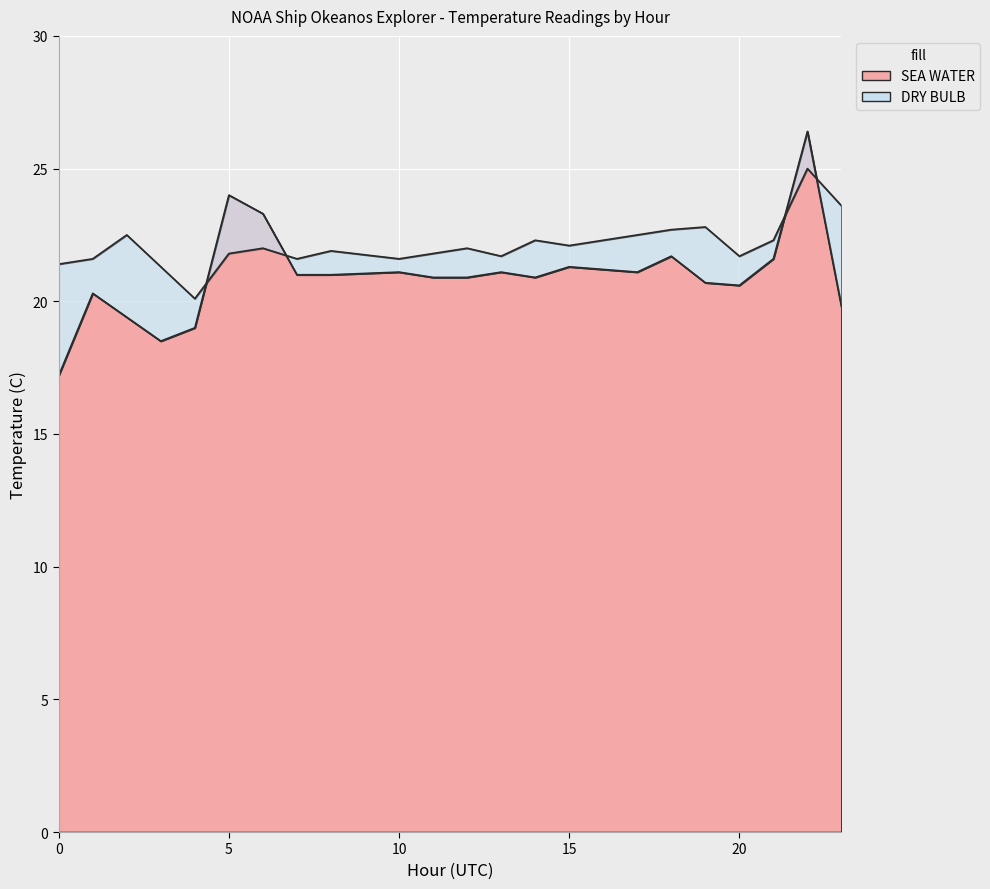

Between 17 and 22, which series saw the biggest shift?

SEA WATER